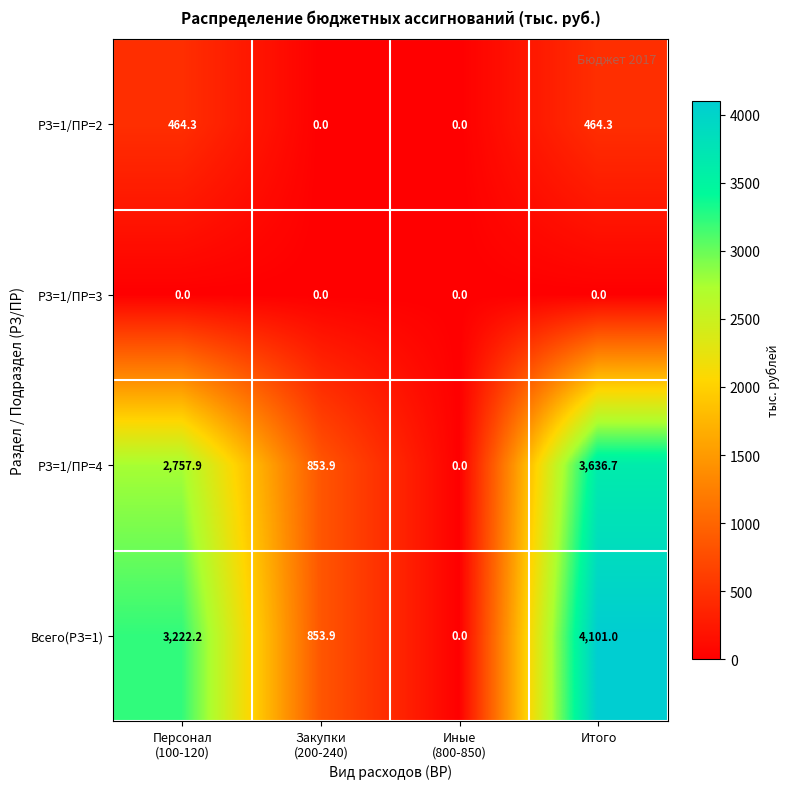

Which series has the widest spread of values?

Всего(РЗ=1)